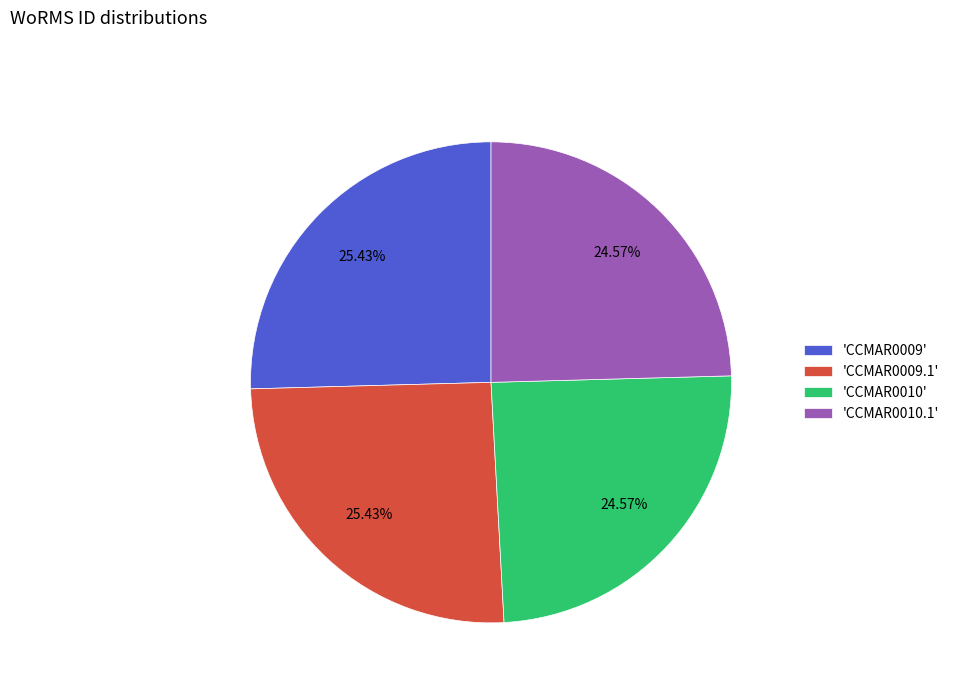

Combined, do 'CCMAR0010.1' and 'CCMAR0010' account for over 50%?

No